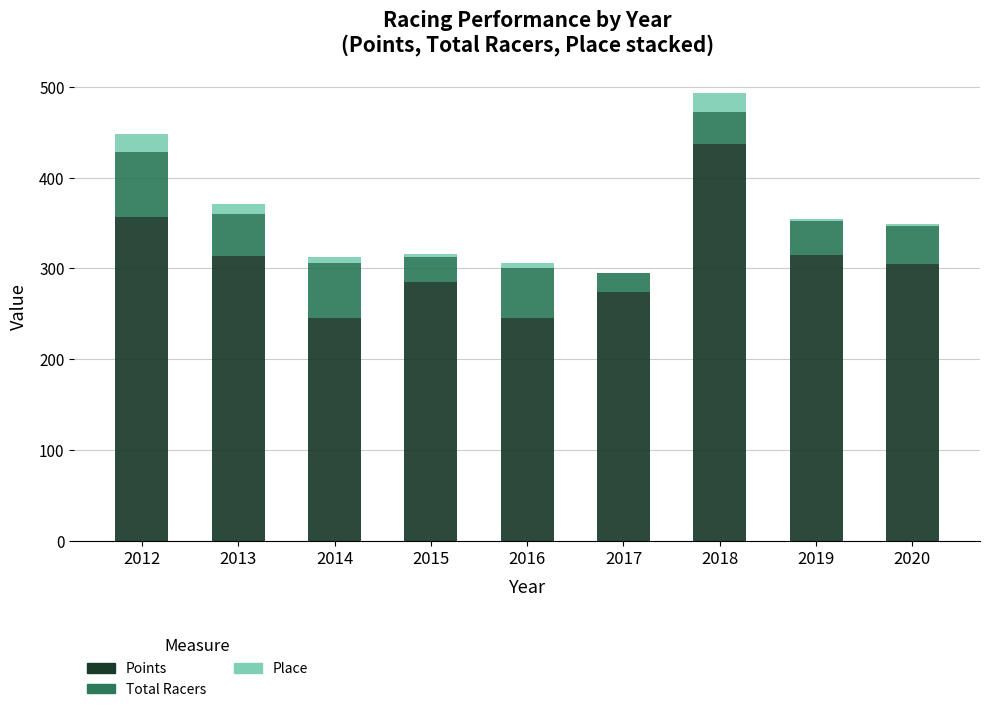

What is the highest value of the Points series?

437.0